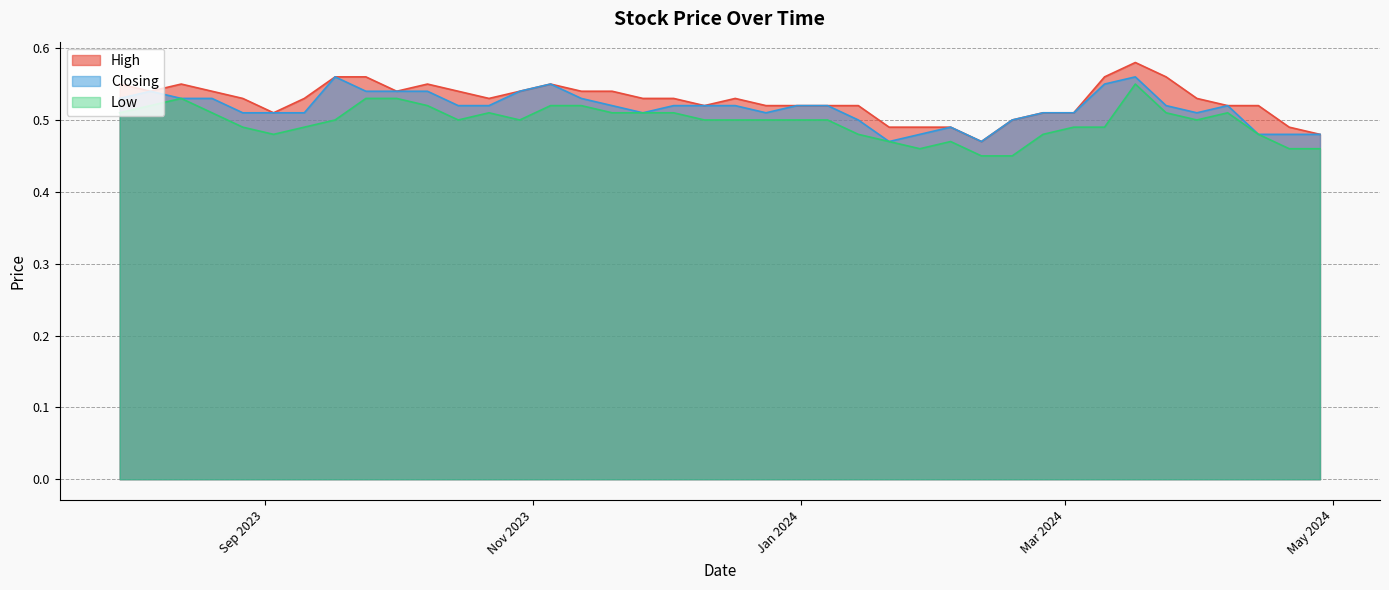

True or false: Low and Closing cross at least once.

False